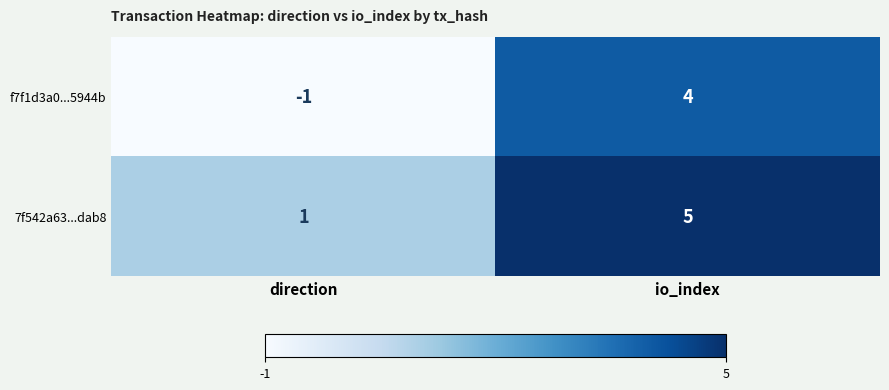

At which label is f7f1d3a0...5944b closest to 1?

direction